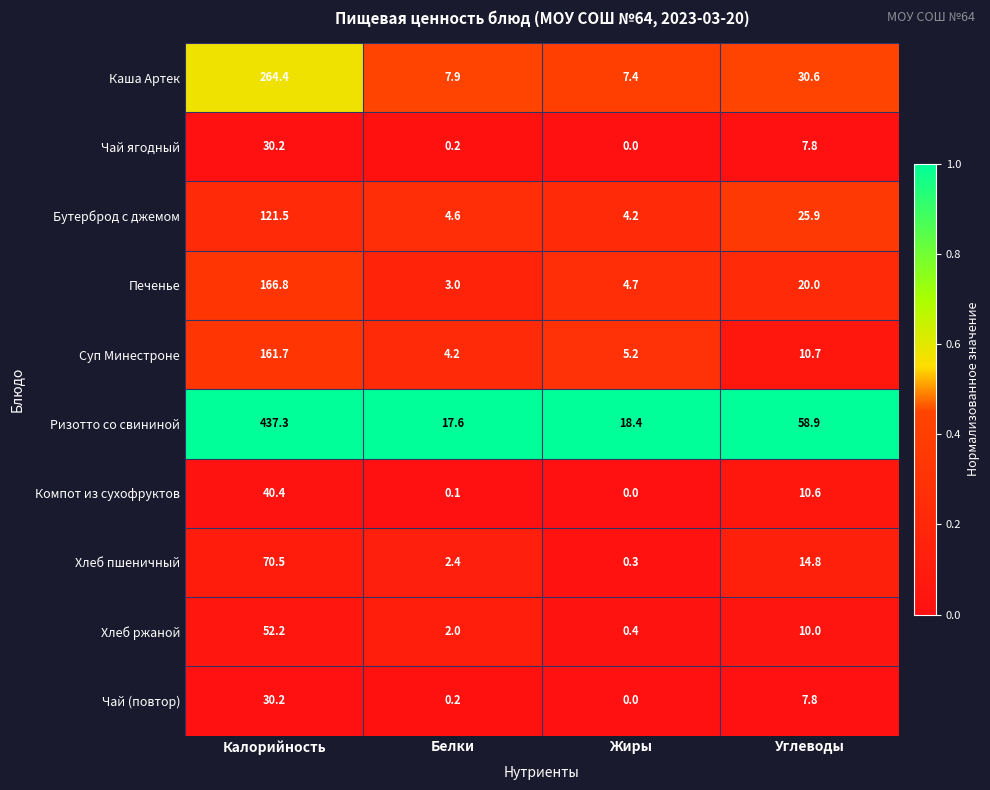

What is the total value across all series at Белки?

42.2